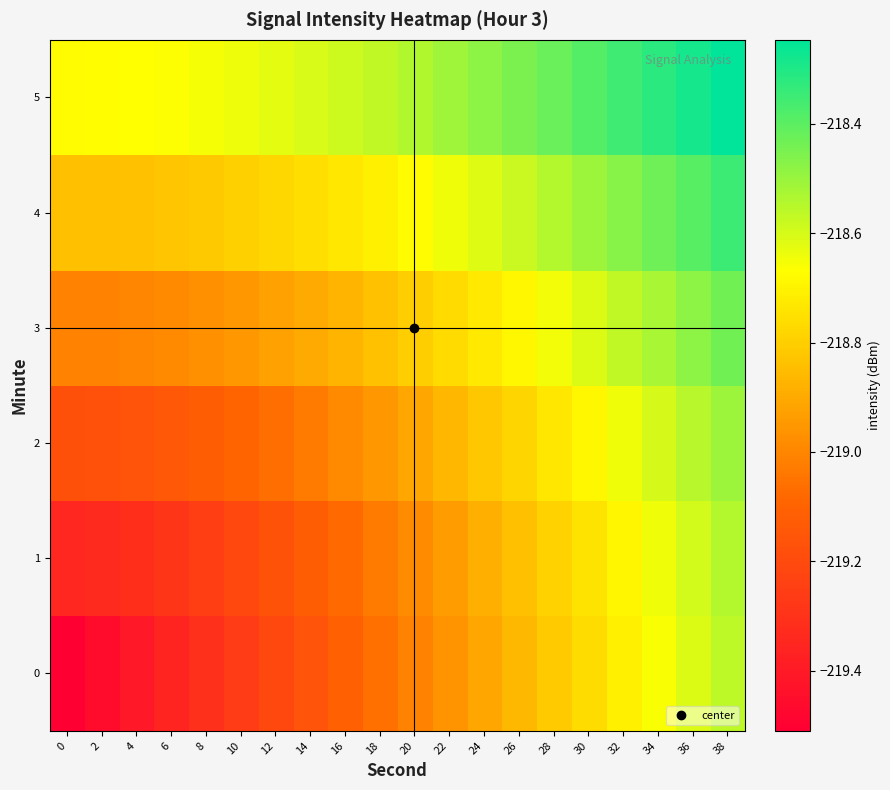

How many series are shown in this chart?

6